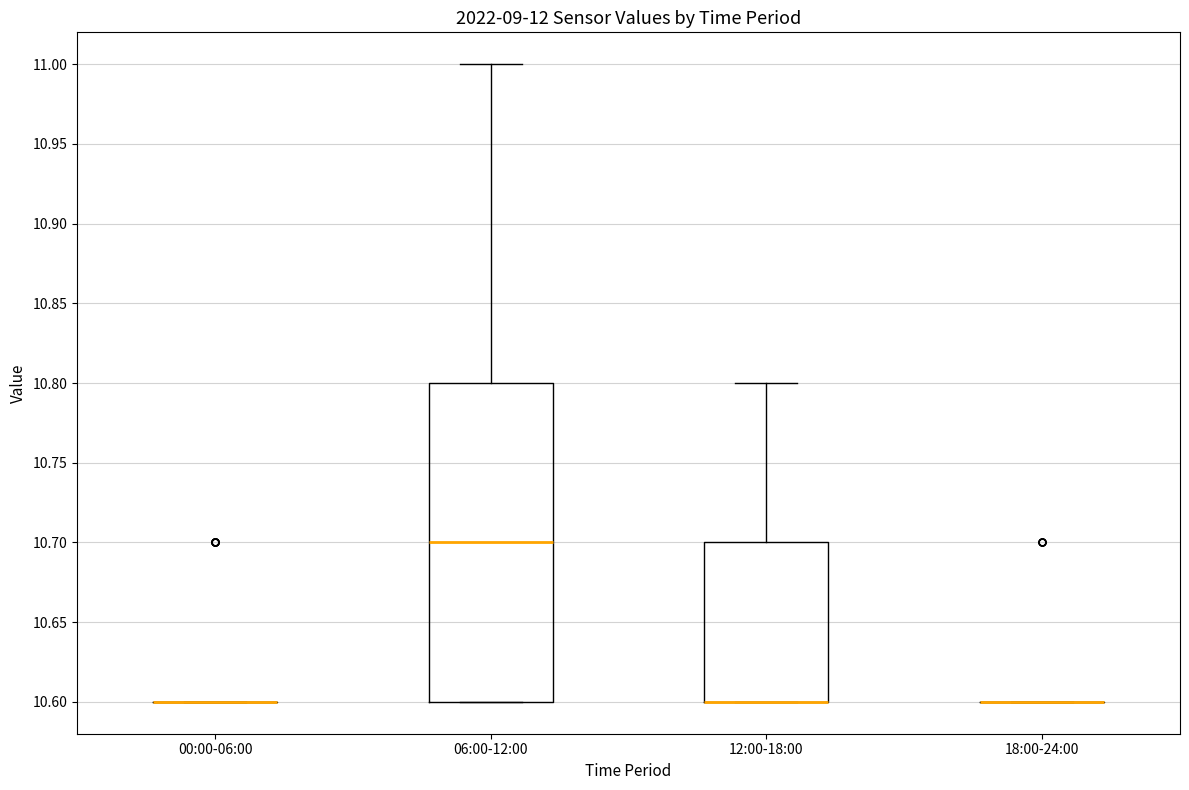

Reading left to right, transcribe this box plot: for each box, give where its median line is, the range the box spans, and where its two whiskers end, as read against the y-axis. The values are not printed on the chart, so give them approximately, as read against the axis.

00:00-06:00: box collapsed to a line at 10.6, whiskers 10.6 to 10.6
06:00-12:00: median 10.7, box 10.6 to 10.8, whiskers 10.6 to 11.0
12:00-18:00: median 10.6 (drawn on the box's lower edge), box 10.6 to 10.7, whiskers 10.6 to 10.8
18:00-24:00: box collapsed to a line at 10.6, whiskers 10.6 to 10.6